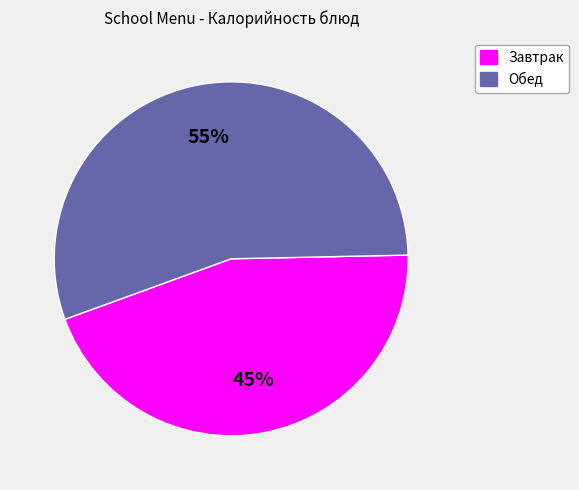

Is there a majority slice in this chart?

Yes